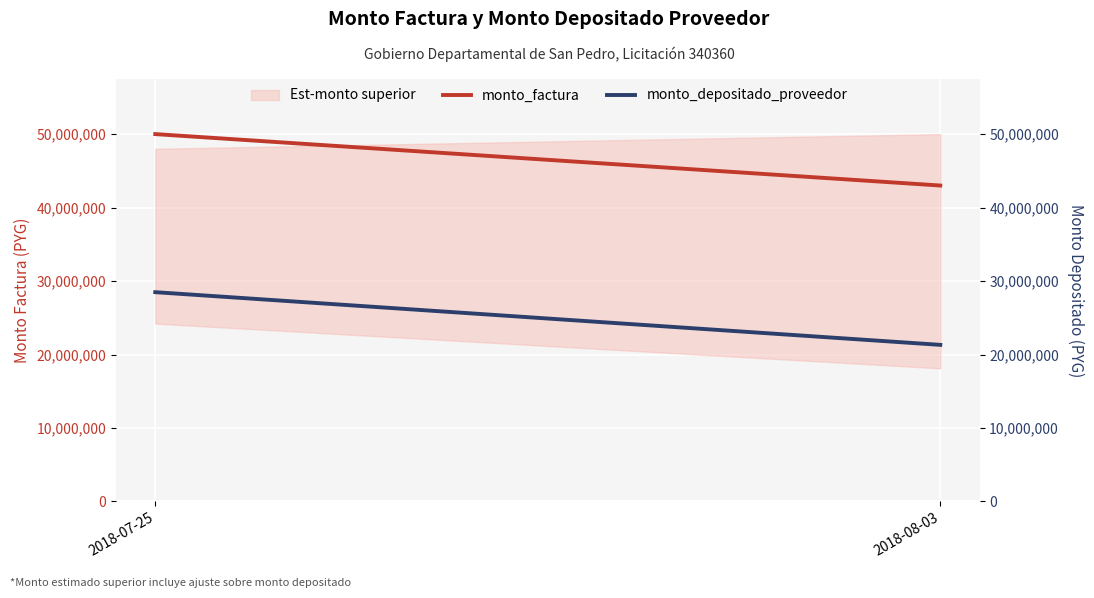

Which series has the largest total across all categories?

monto_factura